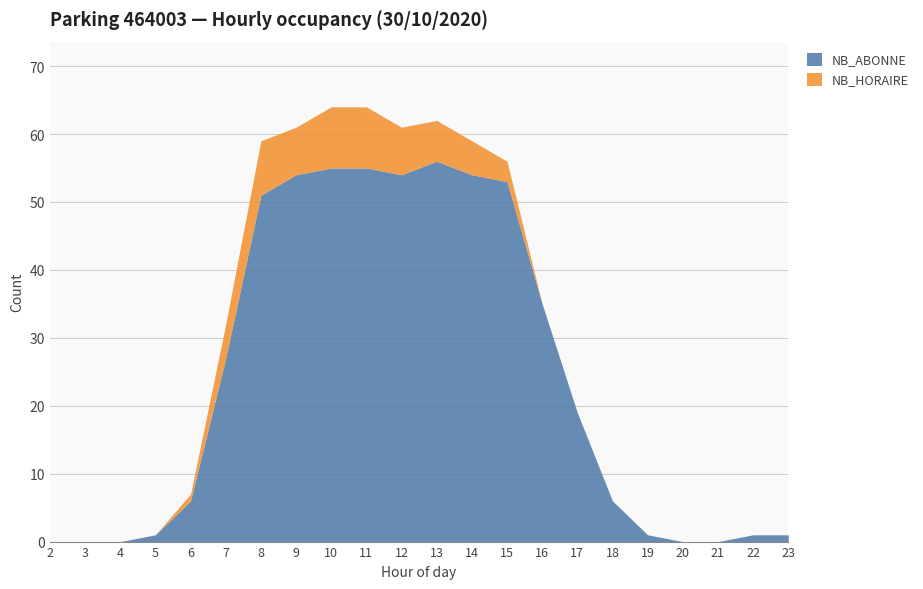

At 19, list the series in order from largest to smallest.

NB_ABONNE, NB_HORAIRE